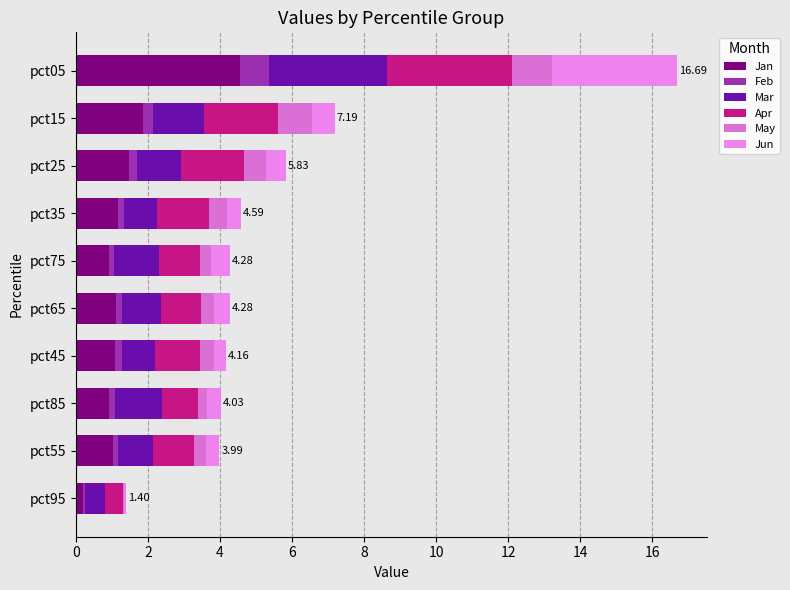

Count the number of categories in the chart.

10